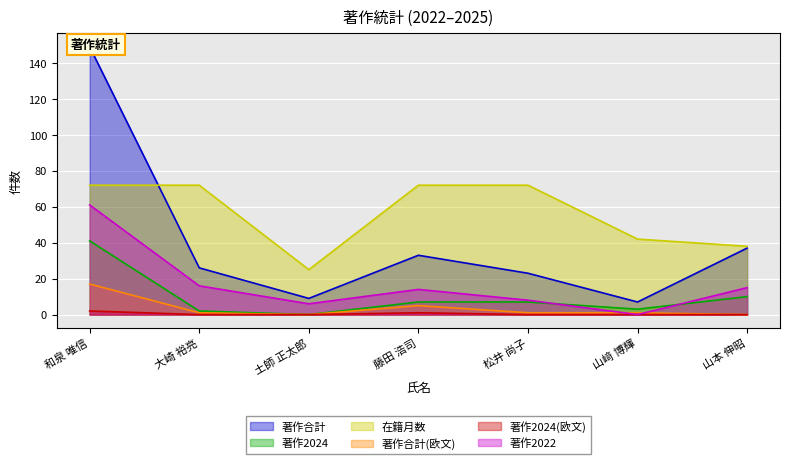

The 著作2022 series shows 14 at 藤田 浩司. True or false?

True